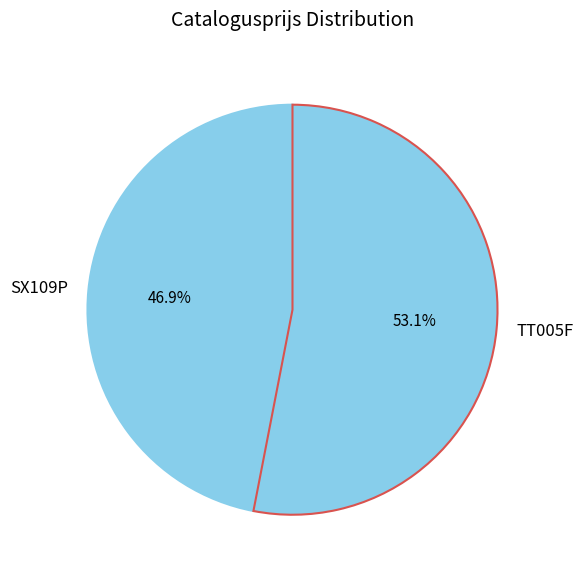

Rank the categories by value from highest to lowest.

TT005F, SX109P